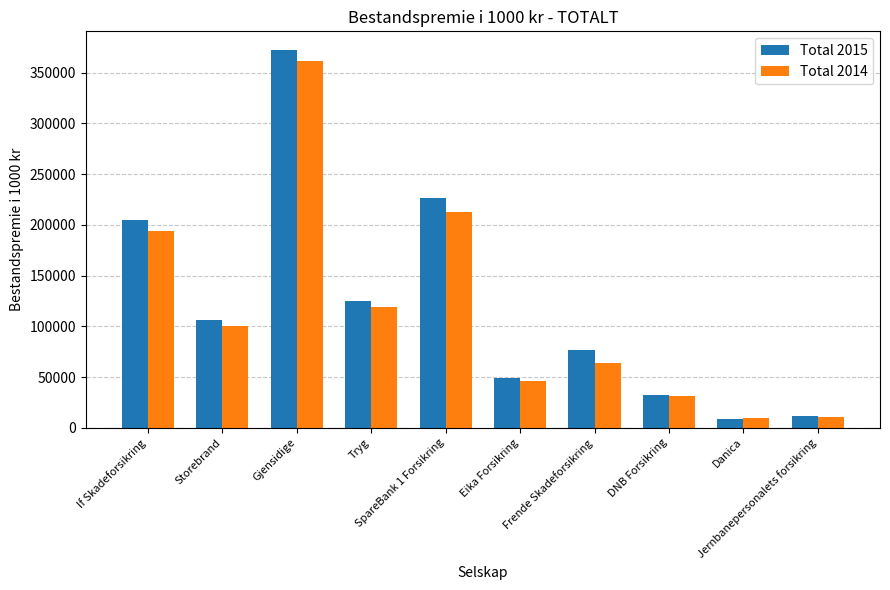

What is the spread (max minus min) of values at Danica?

501